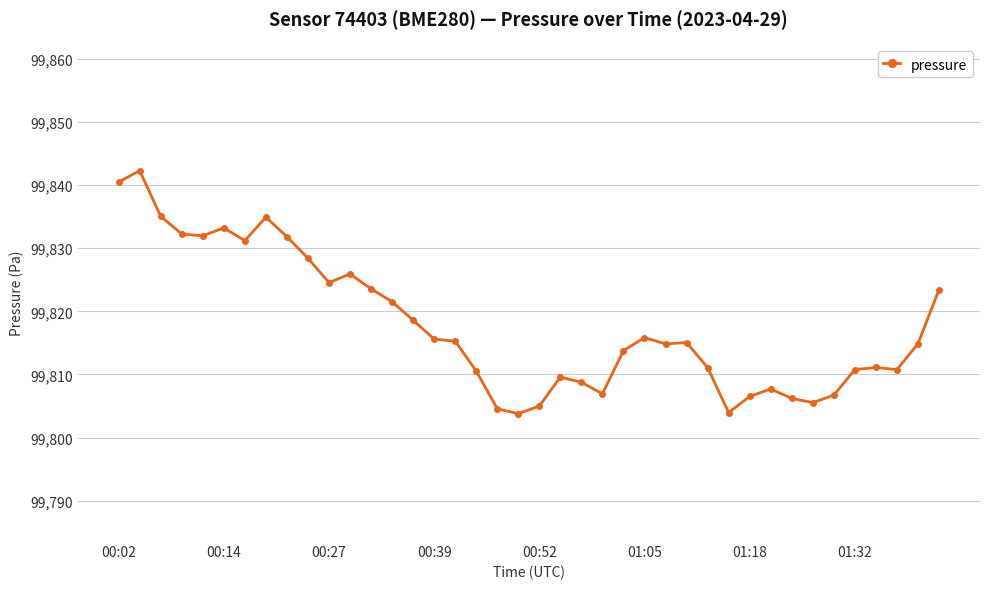

What is the difference between the maximum and second lowest values?

38.3